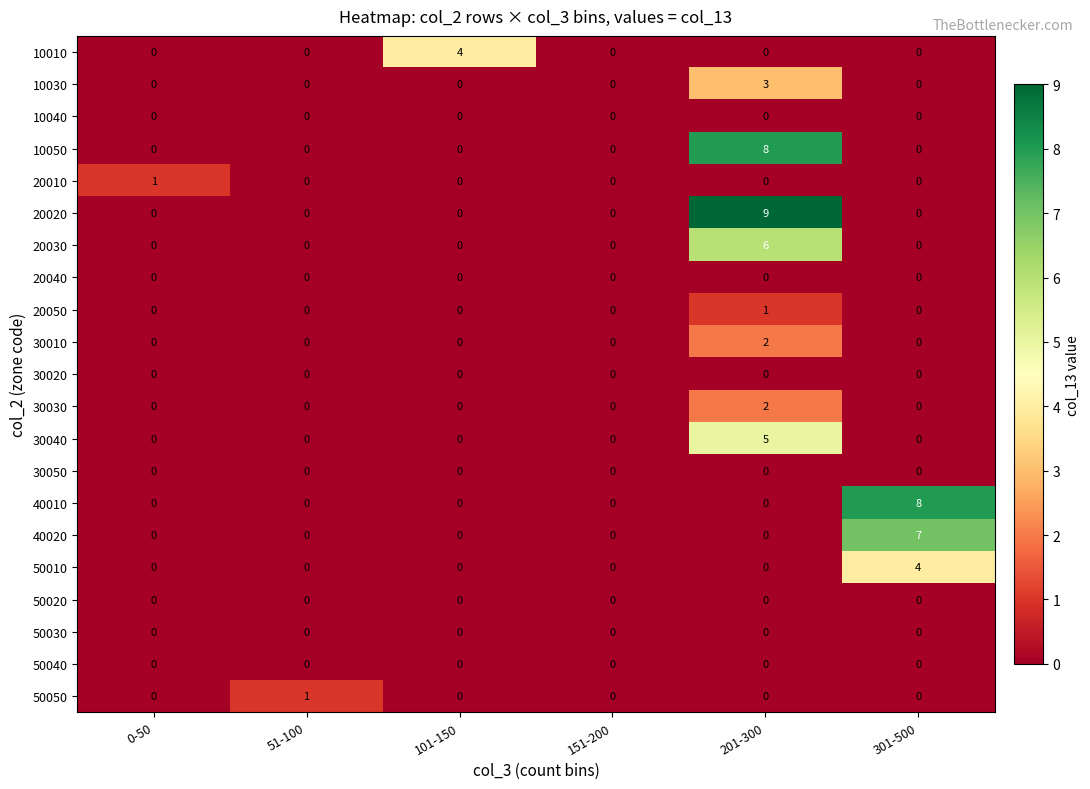

Is it true that 30040 equals 5 at 201-300?

True